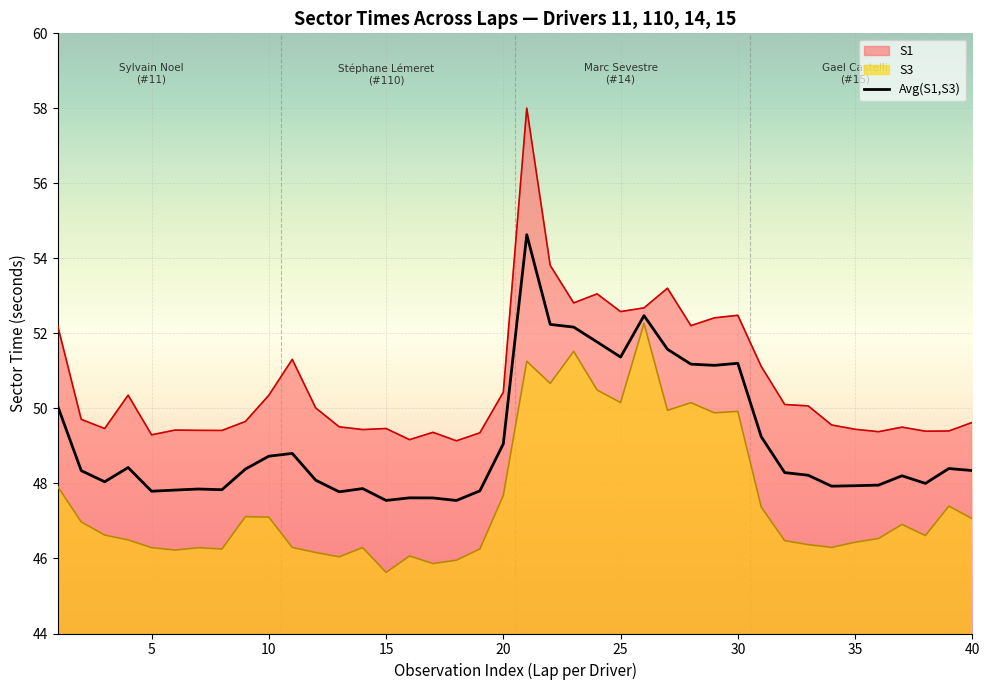

What is the average value?

49.1